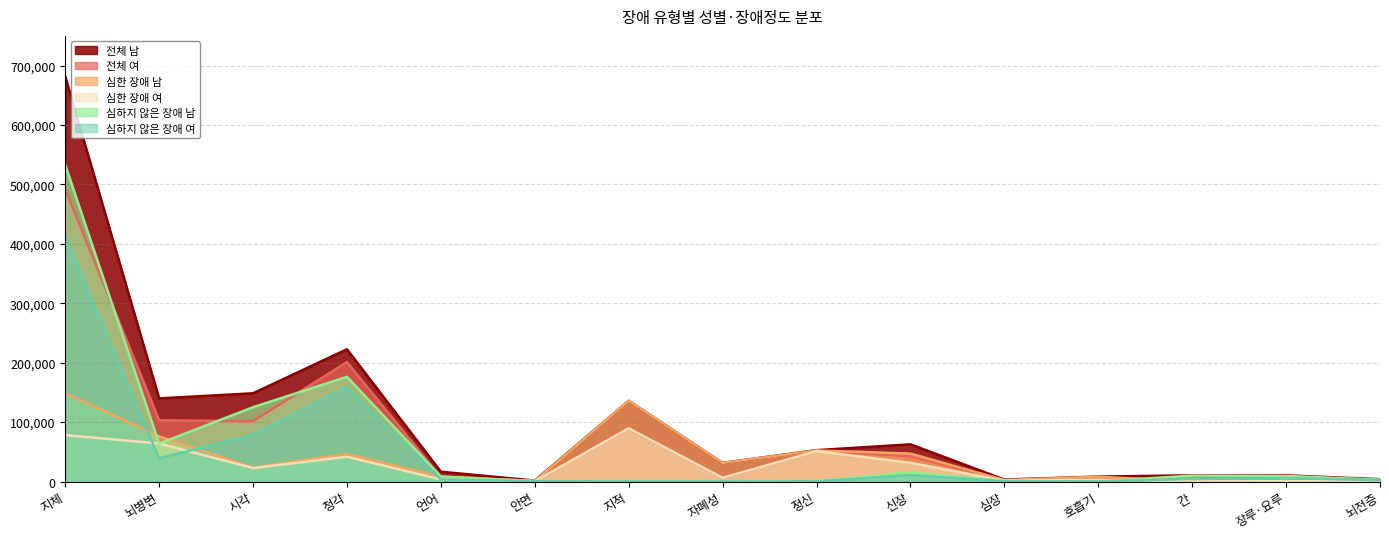

At which label does 심한 장애 여 reach its minimum?

간